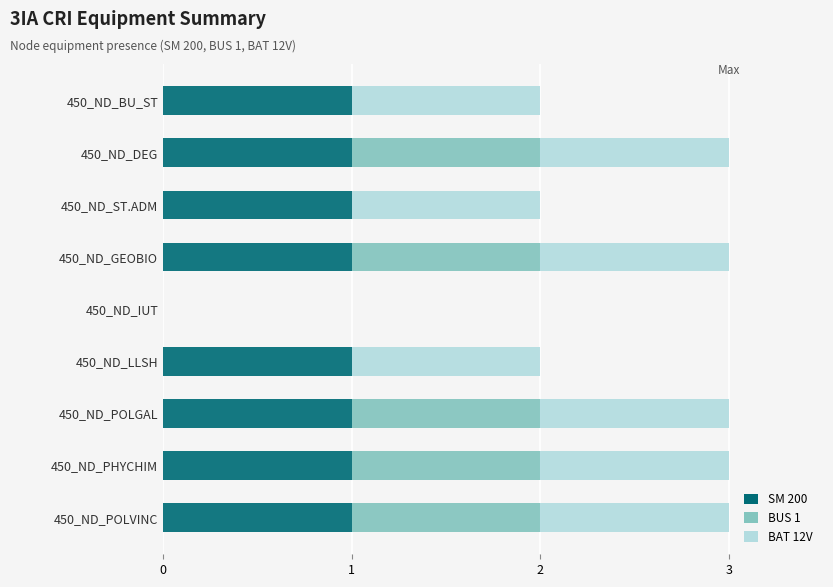

True or false: SM 200 has a value of 1 at 450_ND_BU_ST.

True